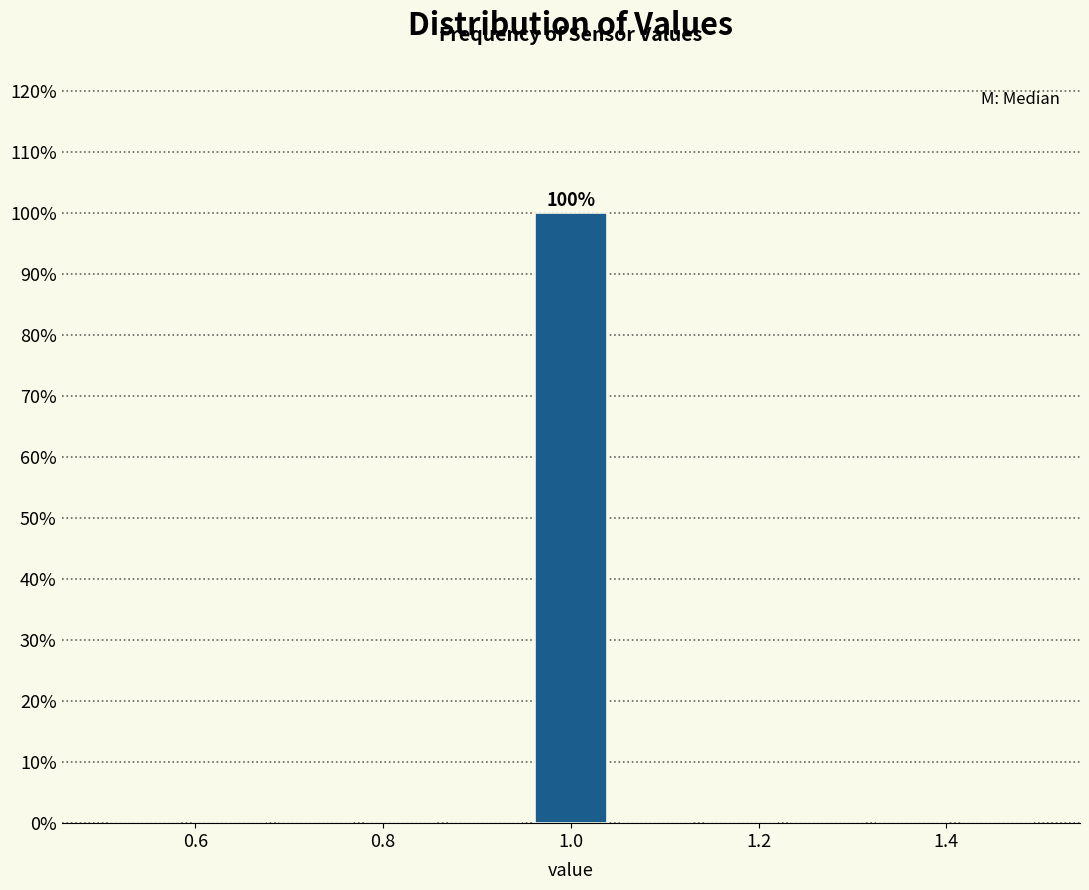

Over which range of the x-axis is the bar tallest?

0.96 to 1.04